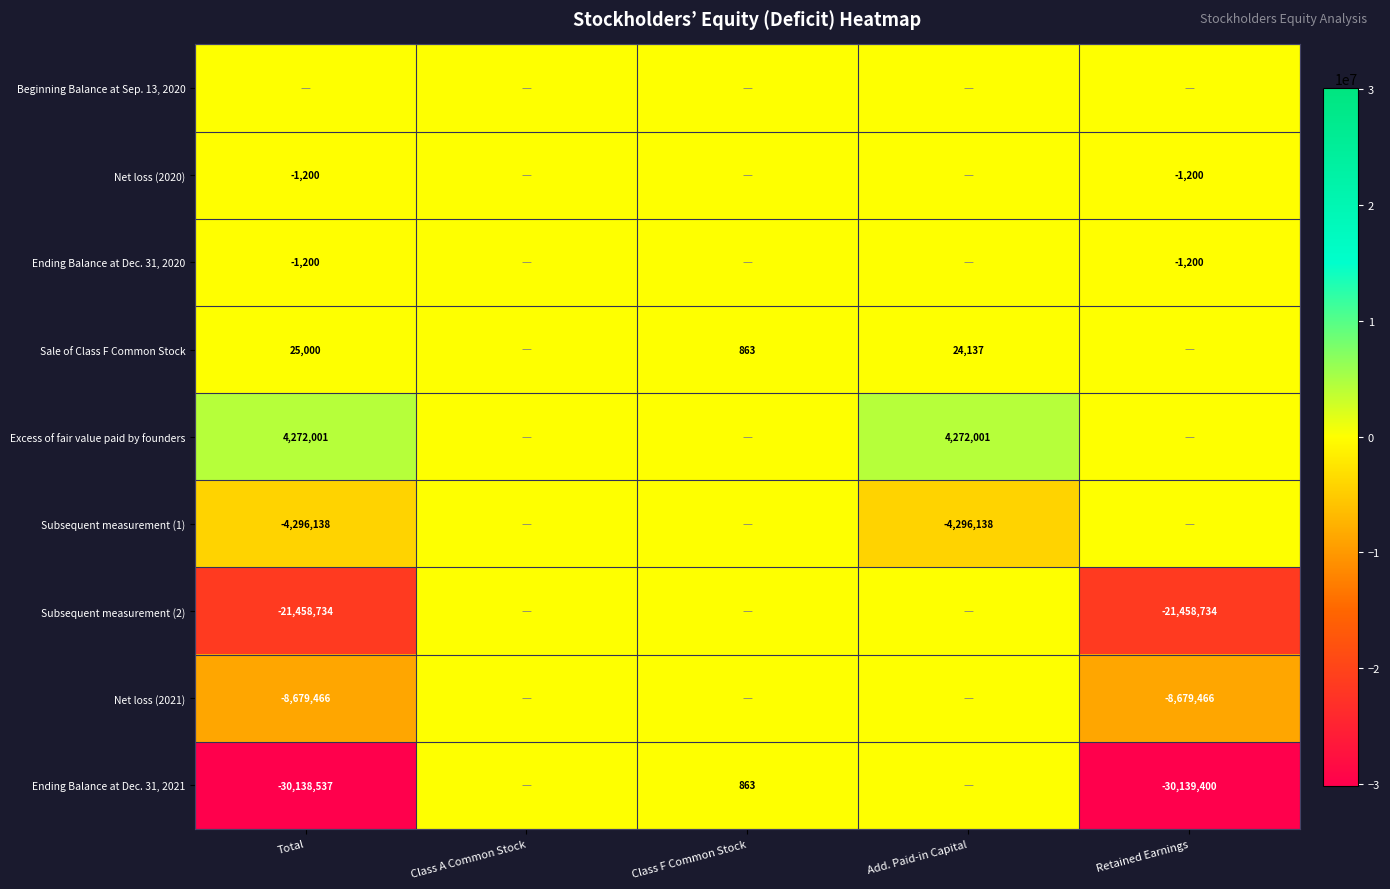

How many values in the Sale of Class F Common Stock series are below 863?

2